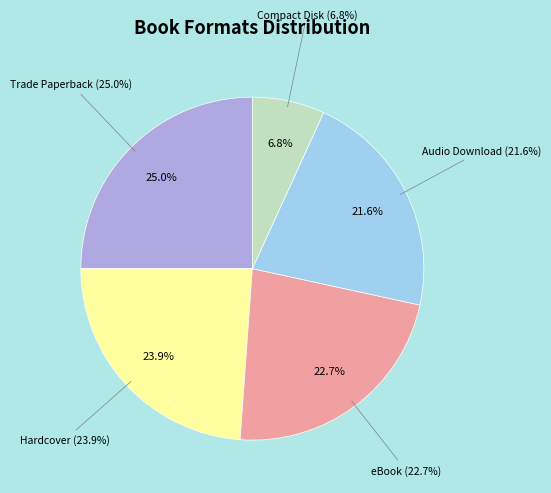

To the nearest percent, what is the difference between the Compact Disk and Hardcover slice percentages?

17%